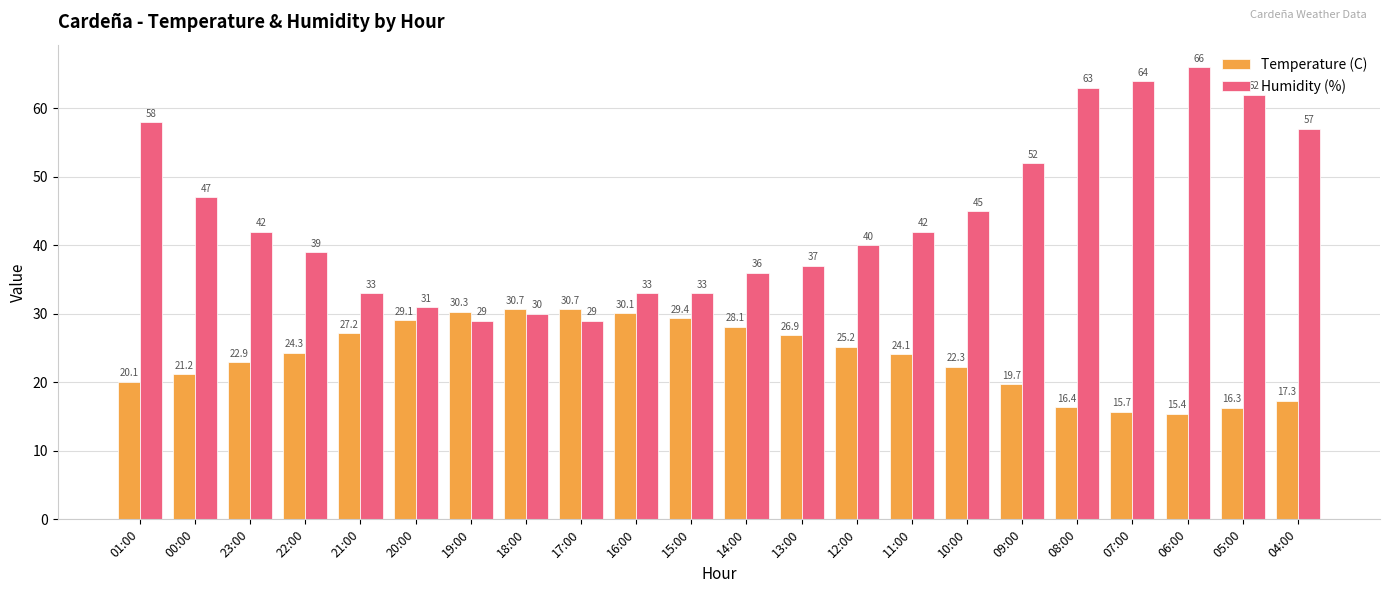

What is the value of the Temperature (C) bar at the 12th from the left?

28.1